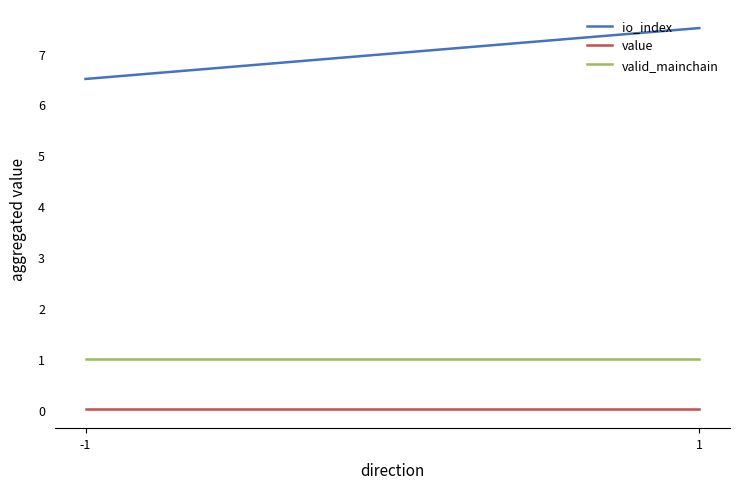

Reading left to right, what are all the values shown in this chart?

io_index: -1=6.5	1=7.5
value: -1=0.0	1=0.0
valid_mainchain: -1=1.0	1=1.0